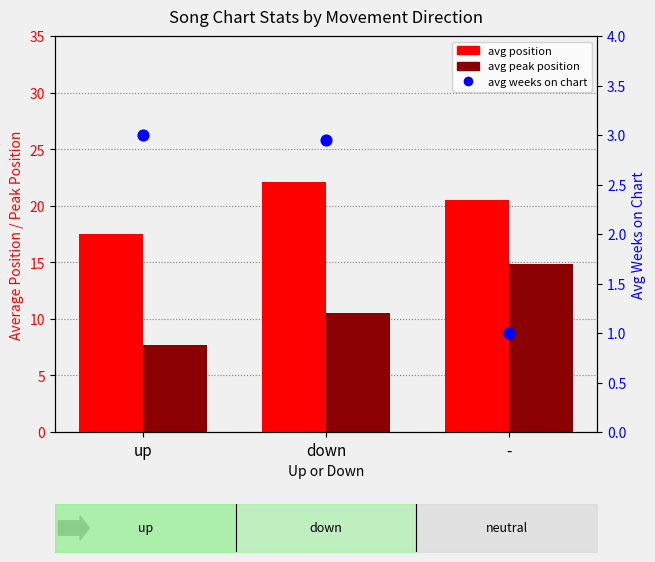

What is the total value across all series at -?

36.3